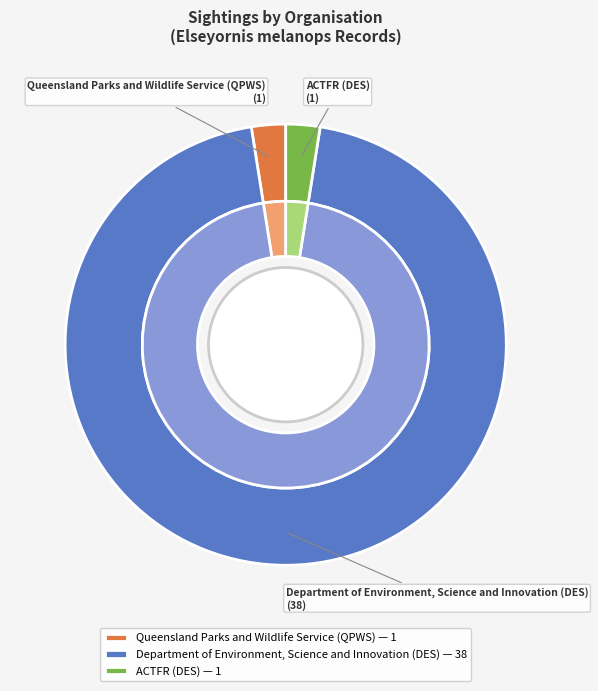

Is Queensland Parks and Wildlife Service the majority of the pie?

Yes